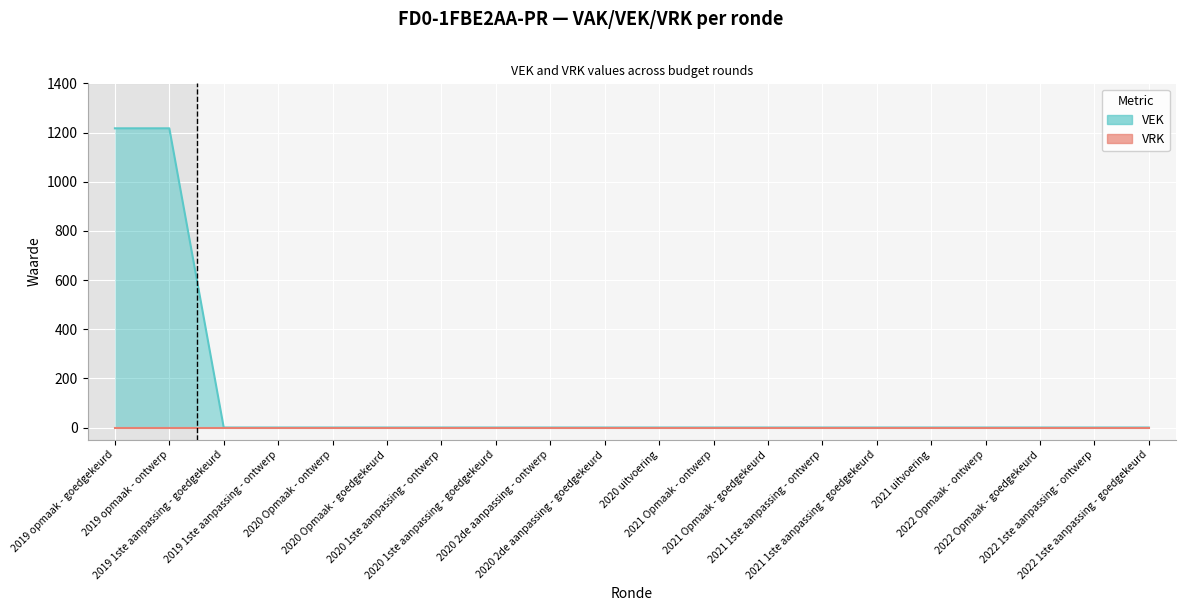

Reading left to right, list all the values displayed in this chart.

1217	1217	0	0	0	0	0	0	0	0	0	0	0	0	0	0	0	0	0	0